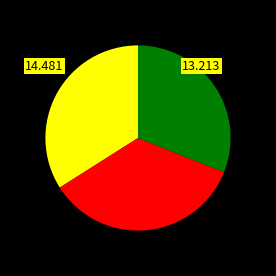

Does any single category account for the majority?

No